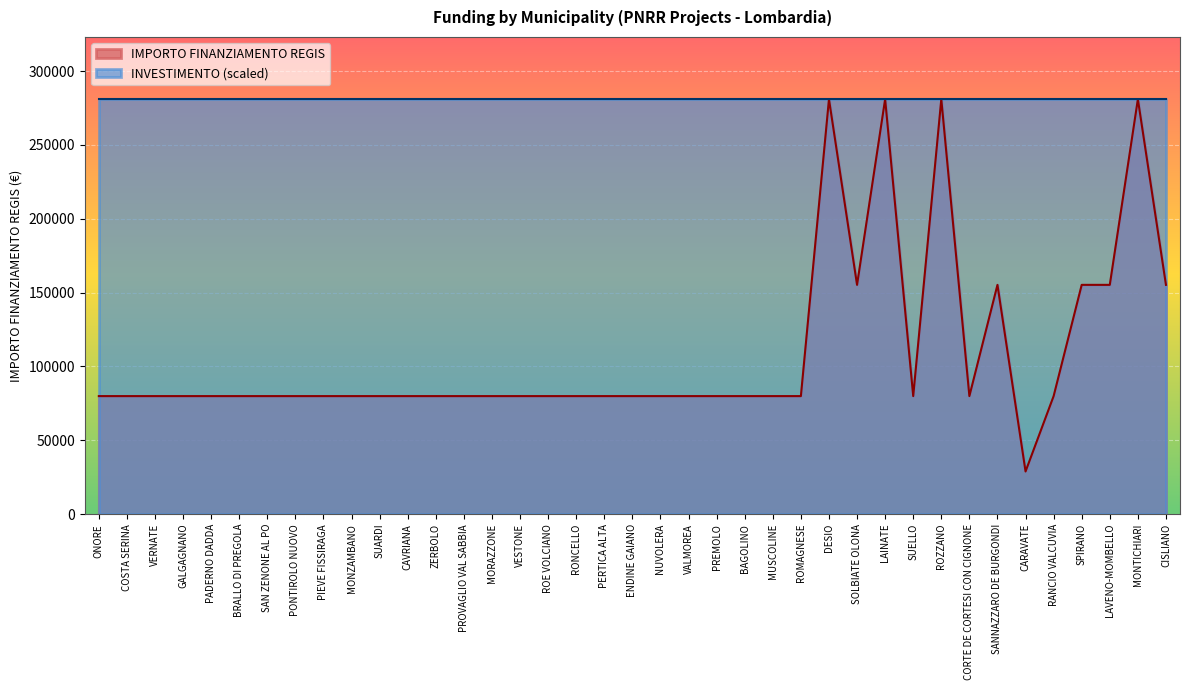

The value at ROE VOLCIANO is 79922. True or false?

True